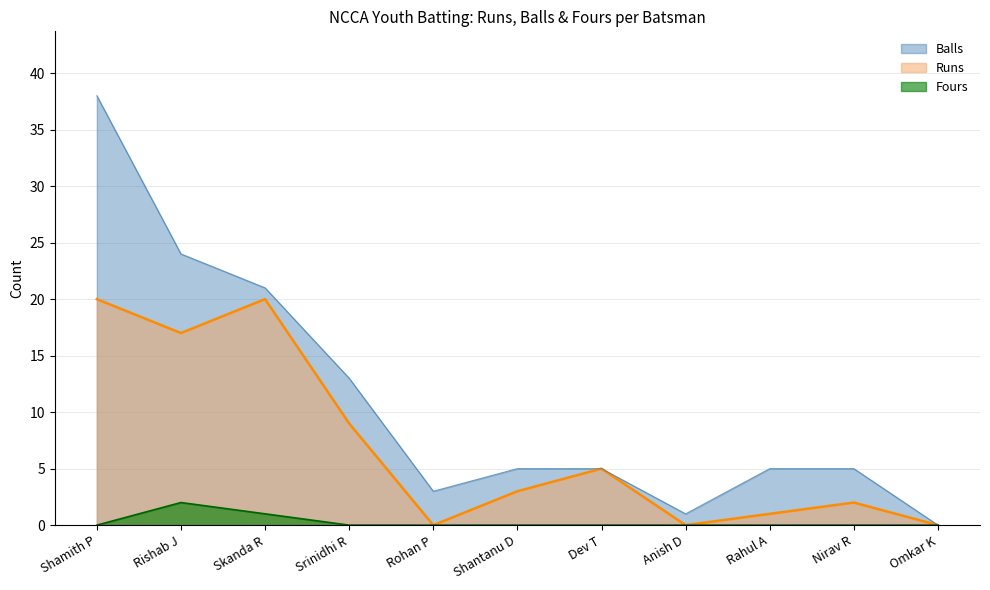

What is the spread (max minus min) of values at Rahul A?

5